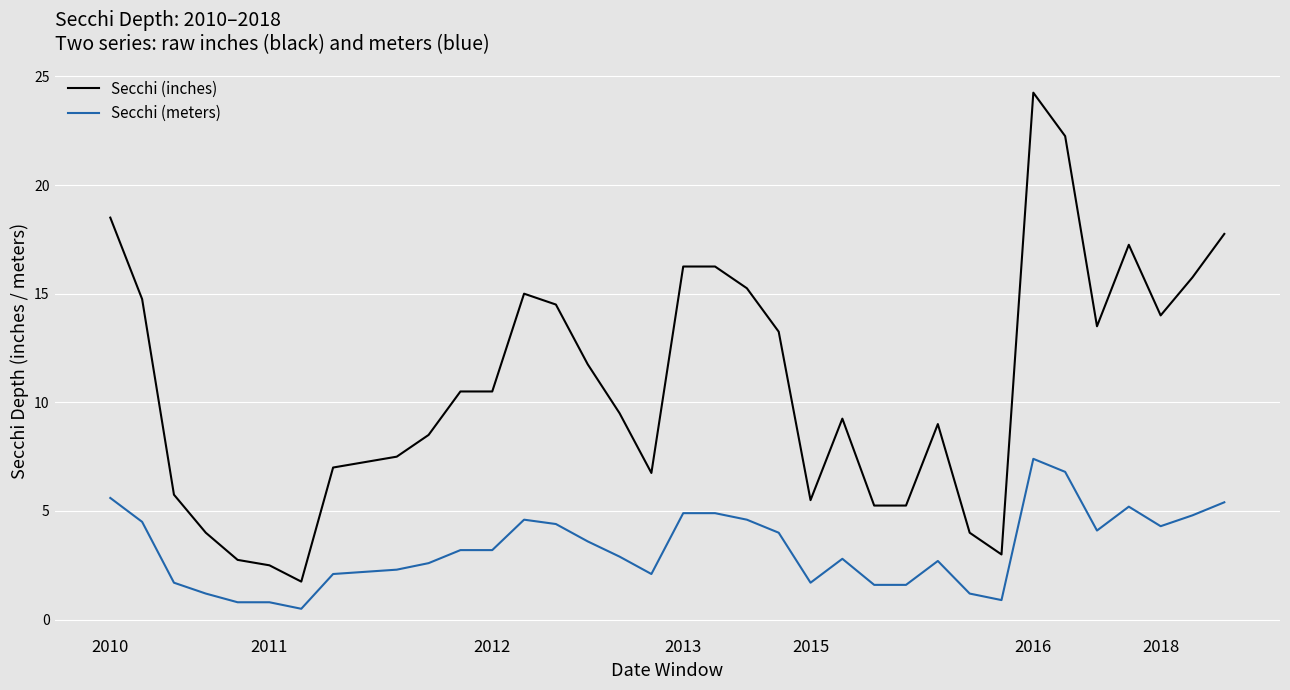

True or false: Secchi (meters) and Secchi (inches) cross at least once.

False